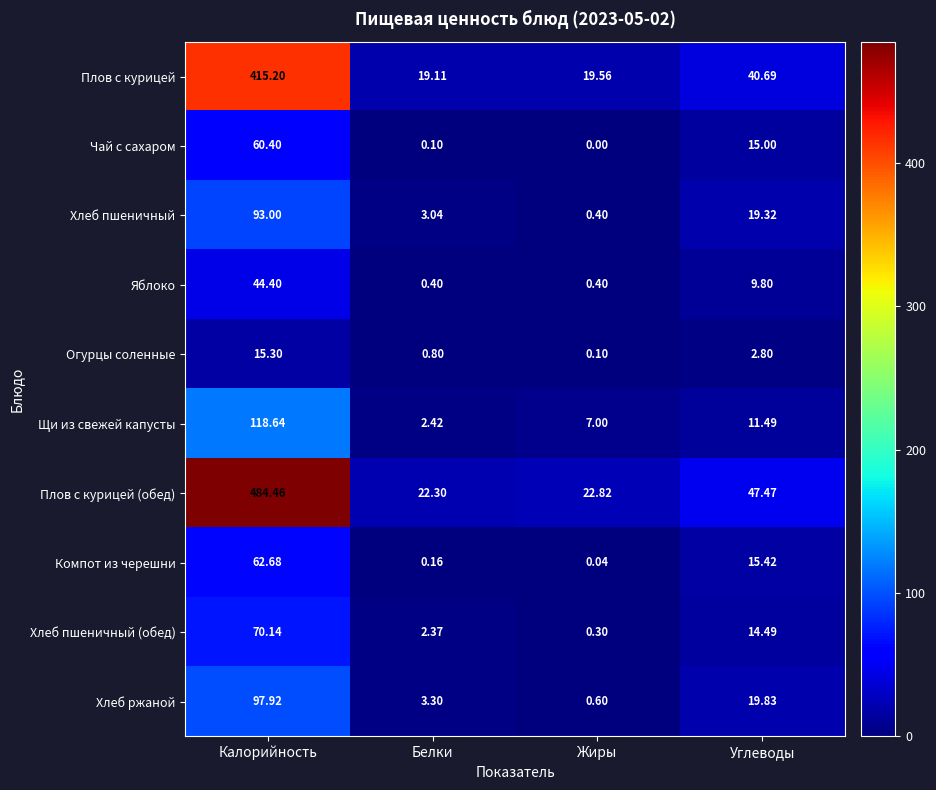

How many series are shown in this chart?

10